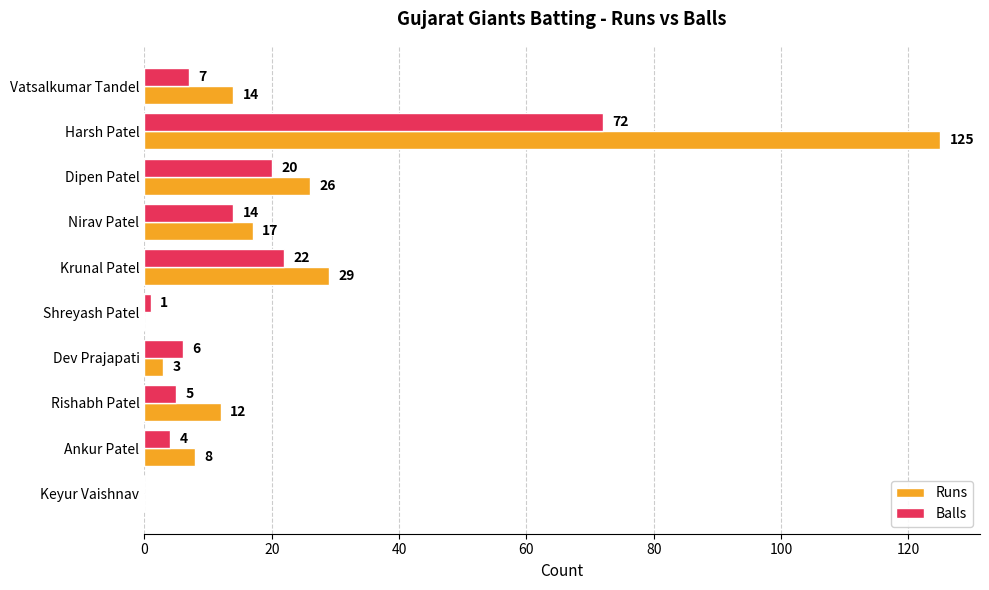

At which label is Balls closest to 36?

Krunal Patel